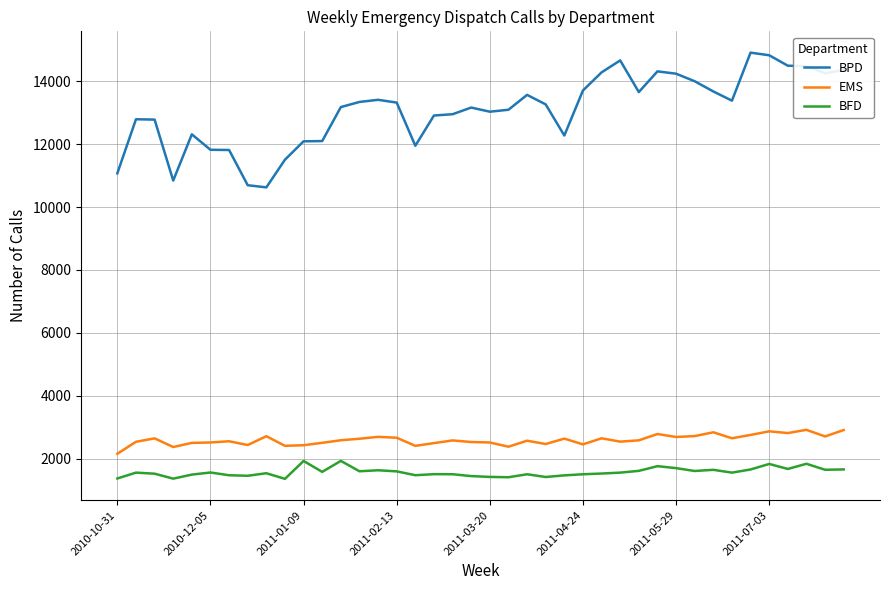

Which series has the largest range (max minus min)?

BPD